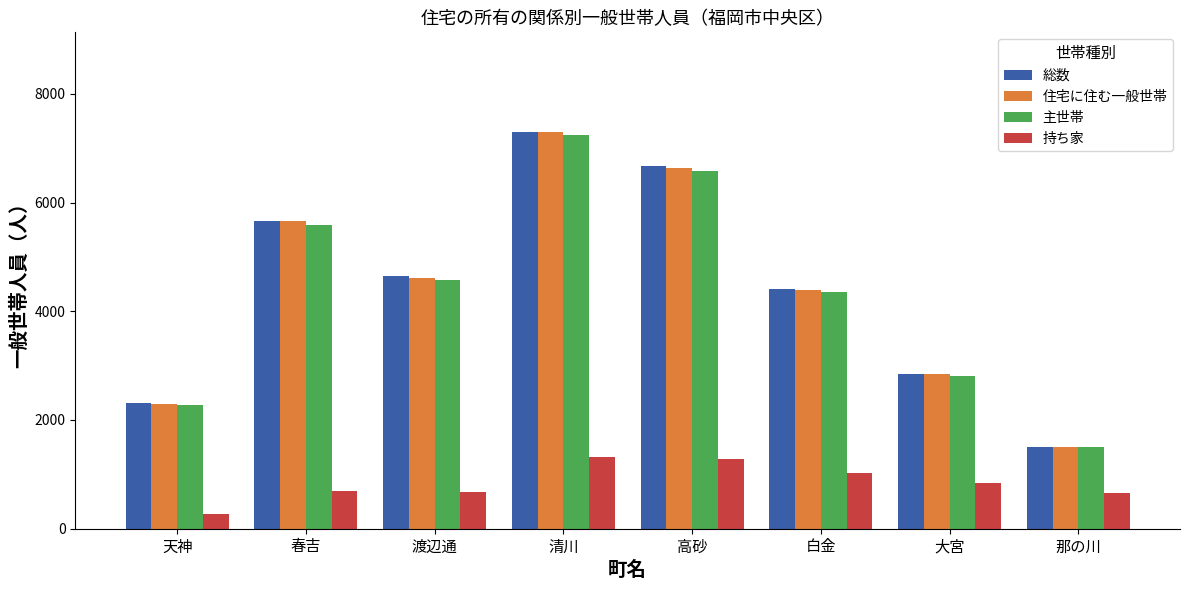

What is the sum of the 持ち家 values at 大宮 and 清川?

2144